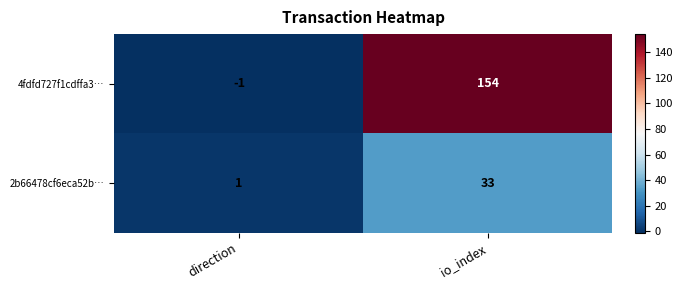

At direction, list the series in order from largest to smallest.

2b66478cf6eca52b…, 4fdfd727f1cdffa3…